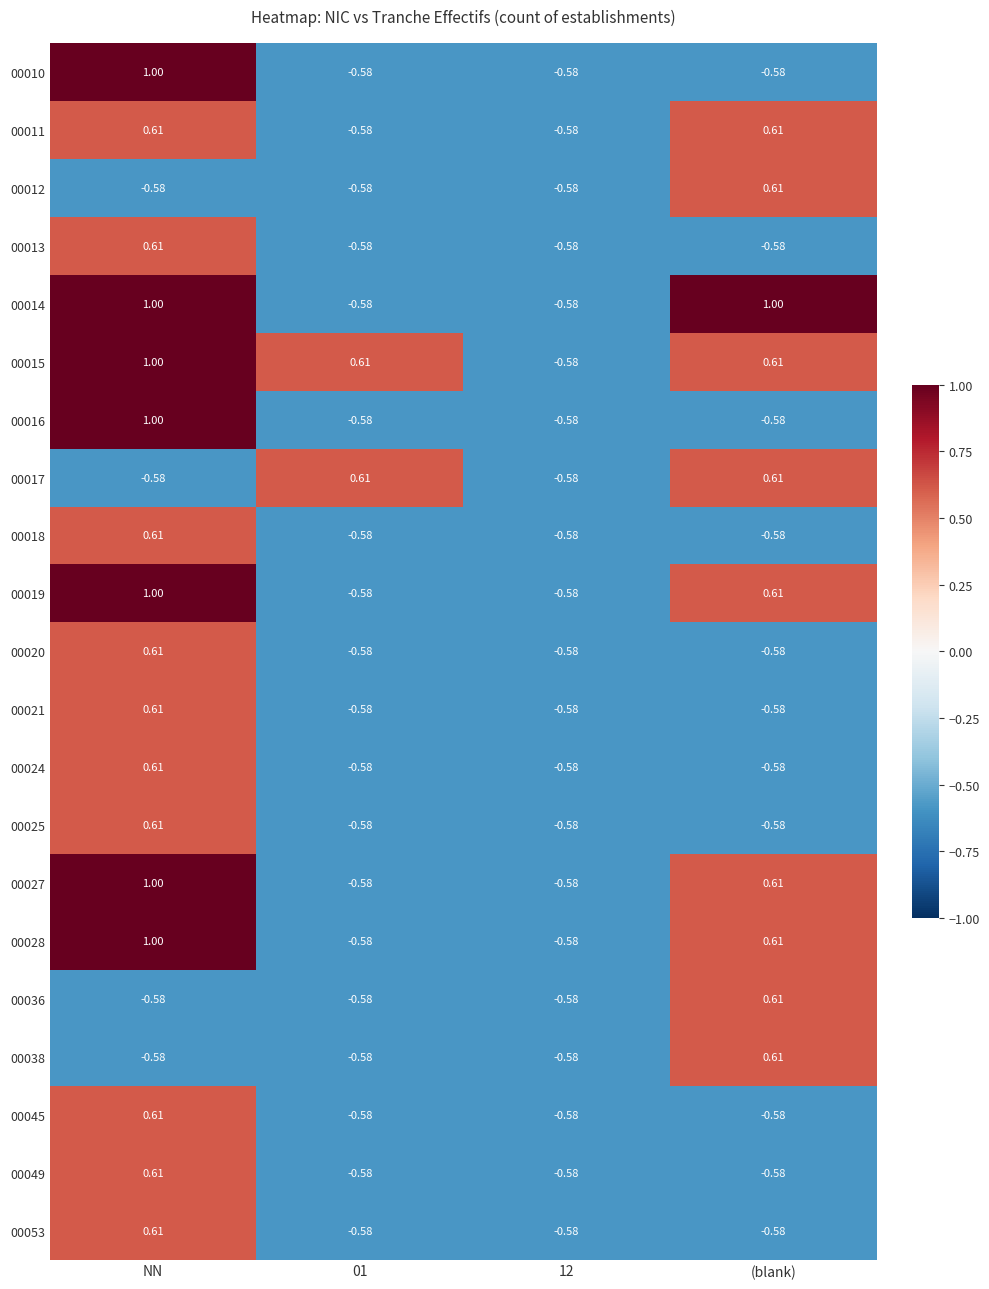

Where does the 00027 series first go above 0?

NN